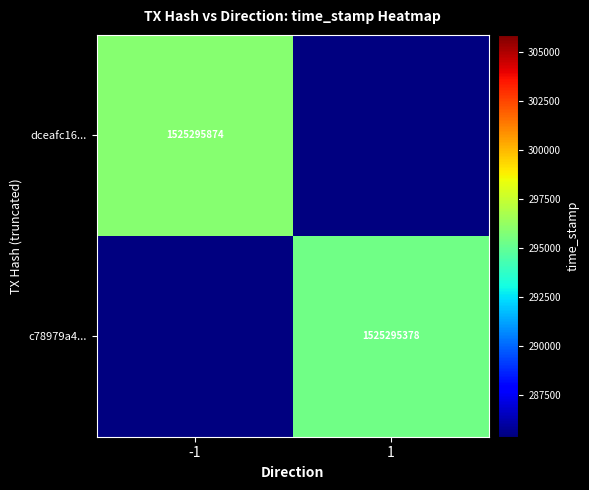

How many dceafc16852dbc5ebe4fa307fd63b36acc285f3 values are between -1 and 1525295874?

2